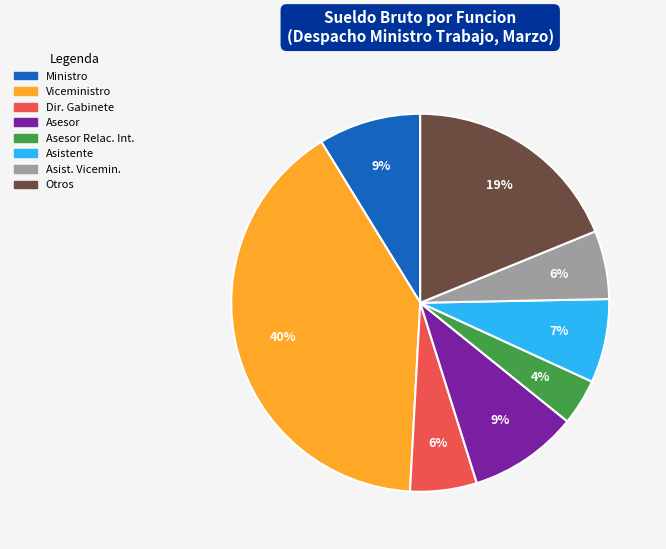

To the nearest percent, what is the average slice percentage?

12%